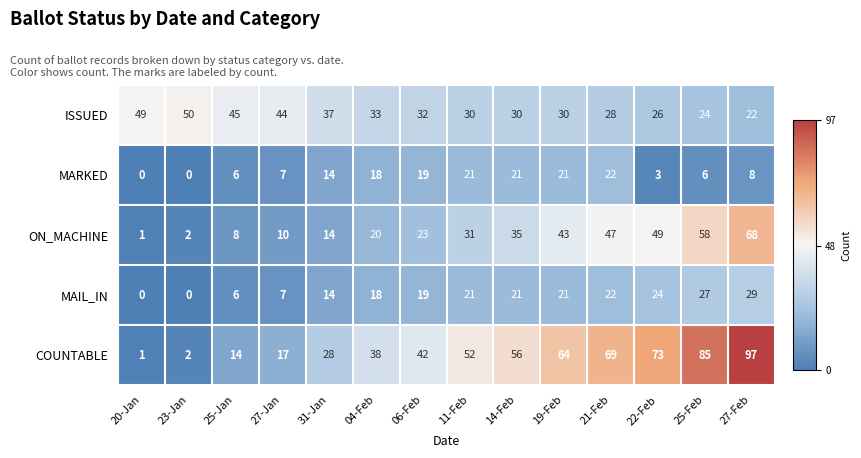

True or false: ISSUED has a value of 24 at 25-Feb.

True